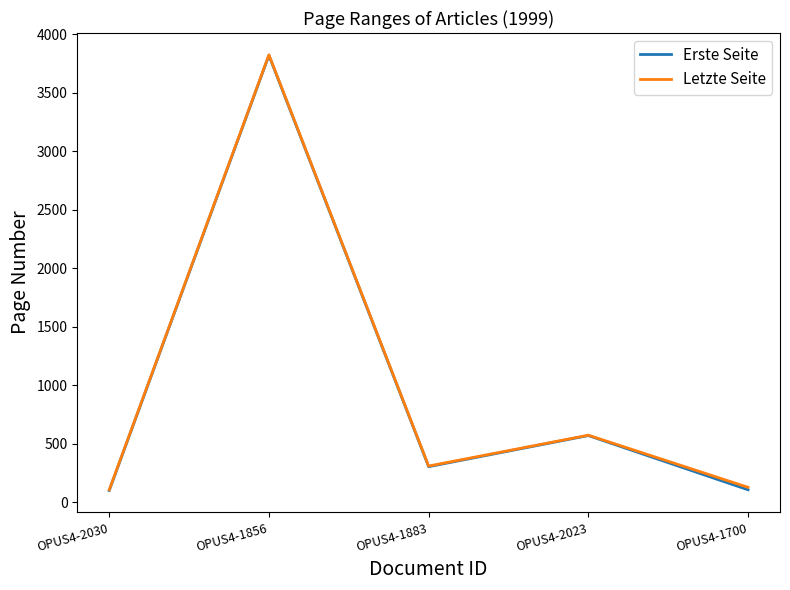

Which label corresponds to the largest value in the chart?

OPUS4-1856